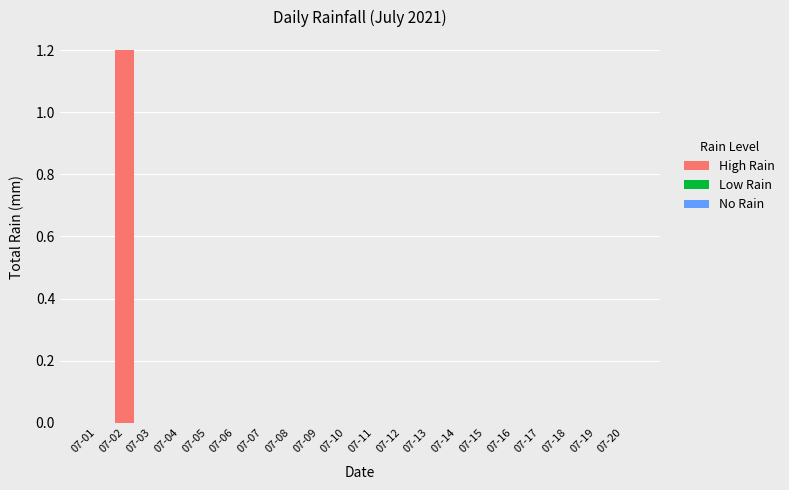

Count the number of data series in this chart.

1